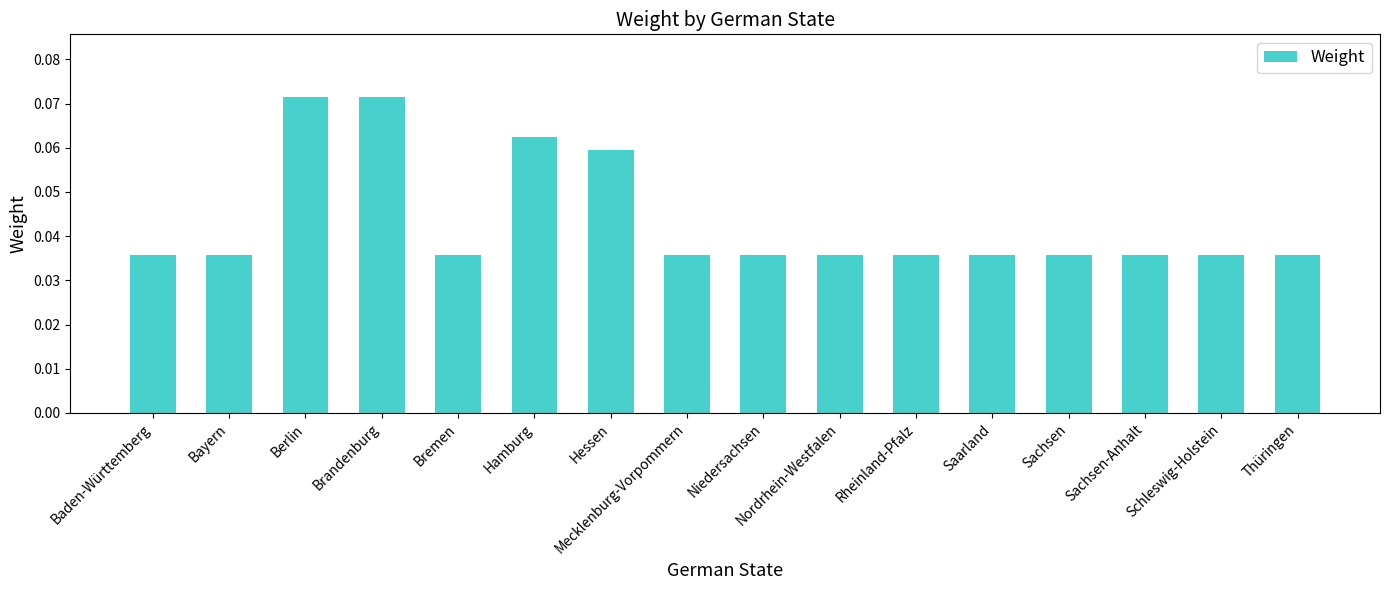

Which has a higher value, Mecklenburg-Vorpommern or Hamburg?

Hamburg